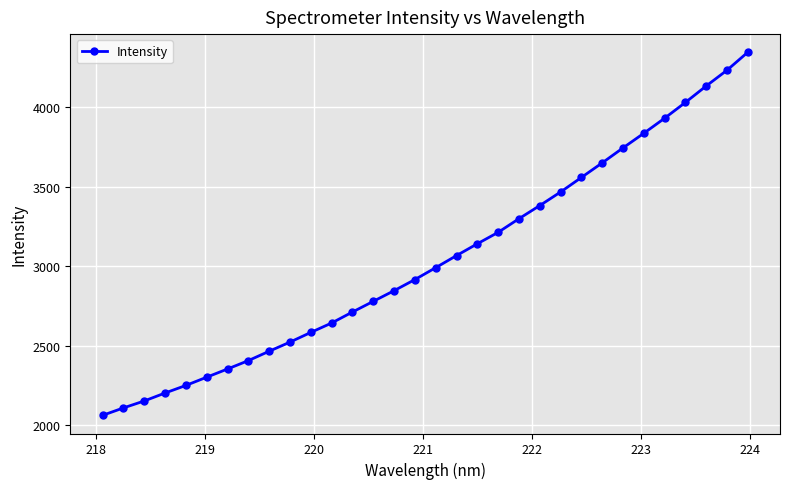

What is the maximum value shown in the chart?

4347.2